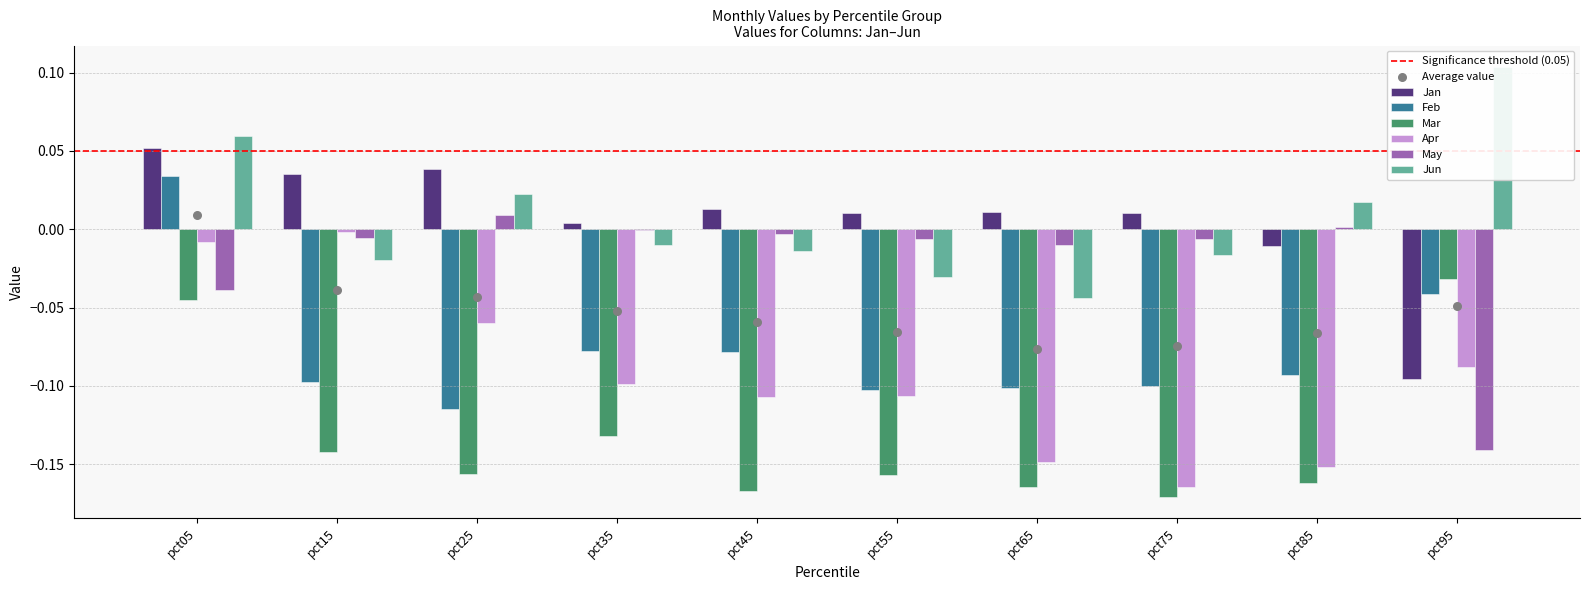

Which series reaches the maximum Y coordinate?

Jun